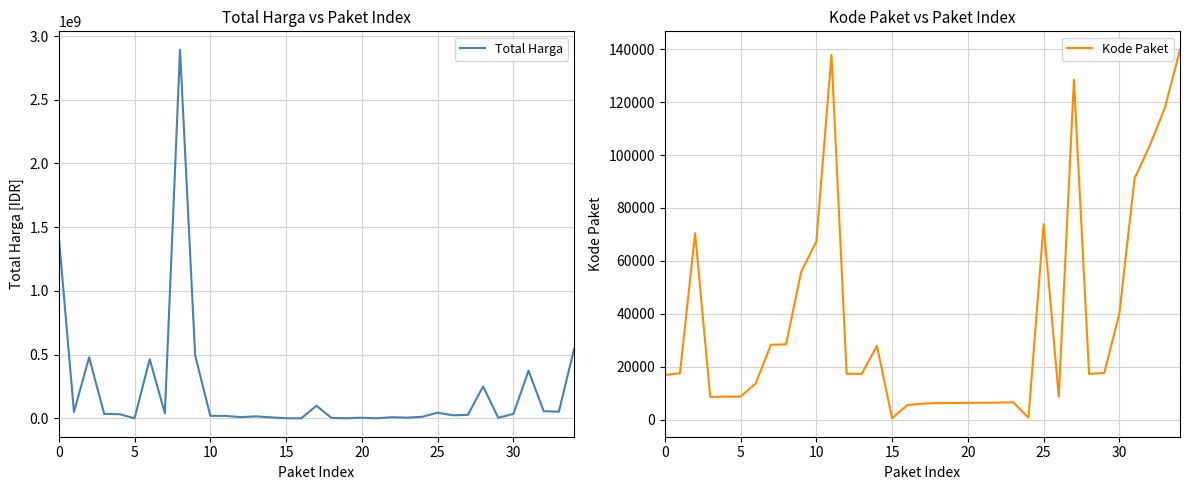

What is the highest value of the Total Harga series?

2892122000